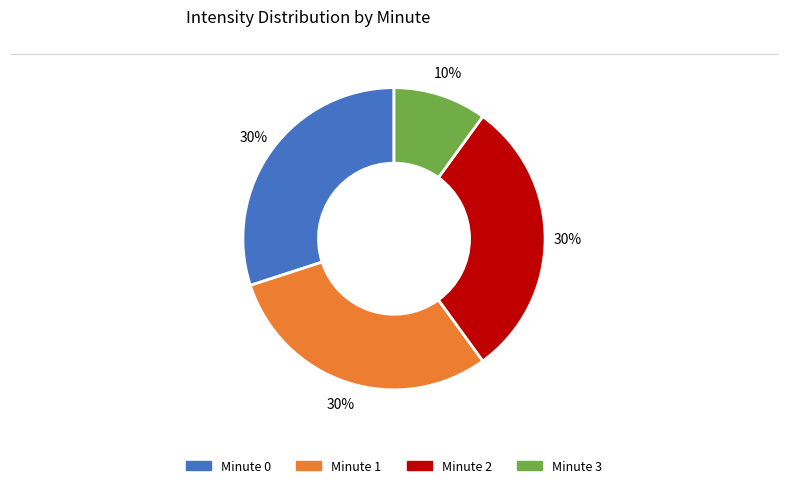

To the nearest percent, what portion does Minute 0 represent?

30%